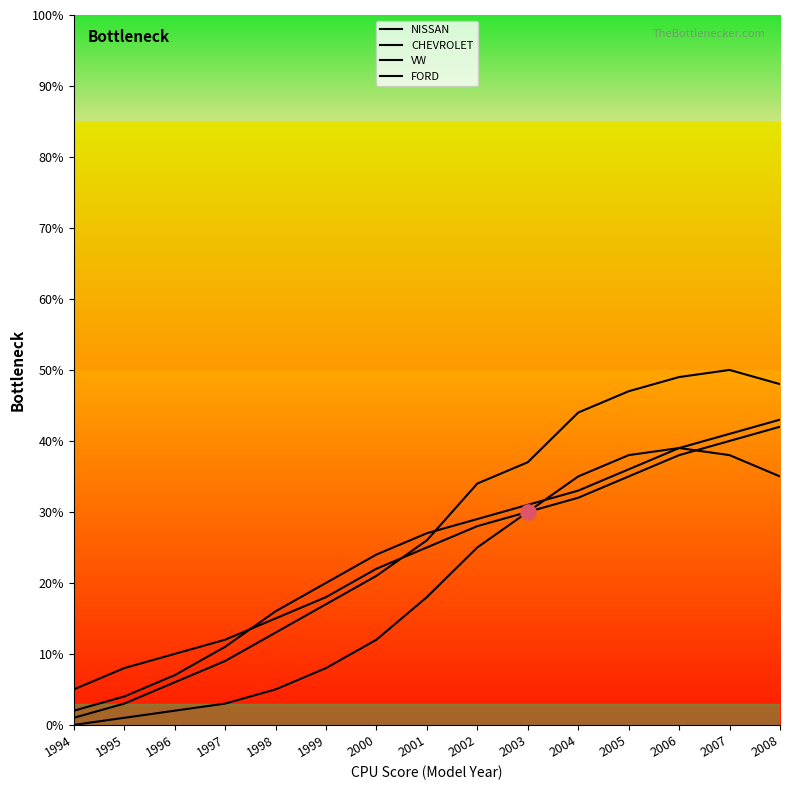

How many lines are shown in the chart?

4